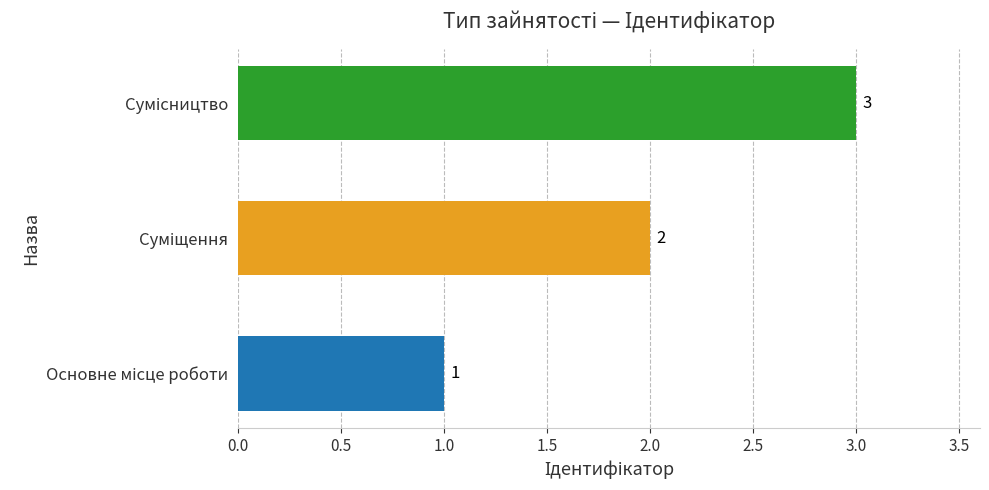

What is the maximum value shown in the chart?

3